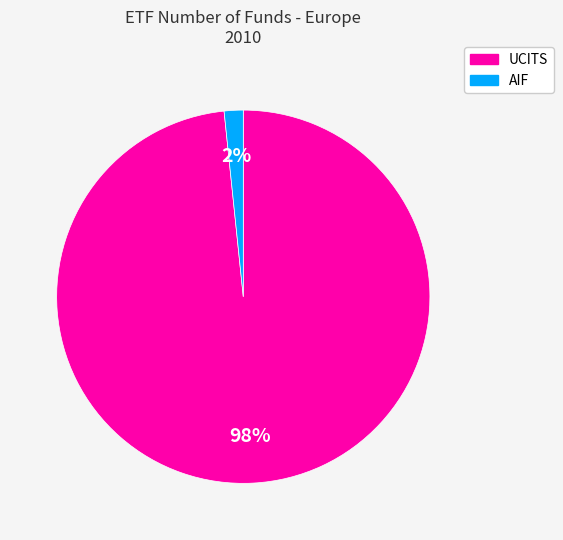

What percentage is the UCITS slice, to the nearest percent?

98%